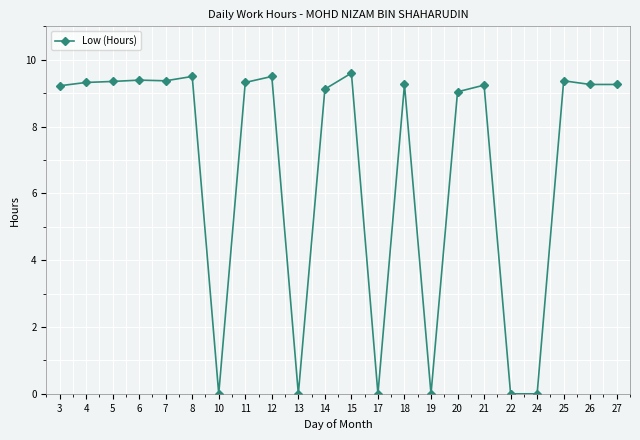

What is the average value?

6.8